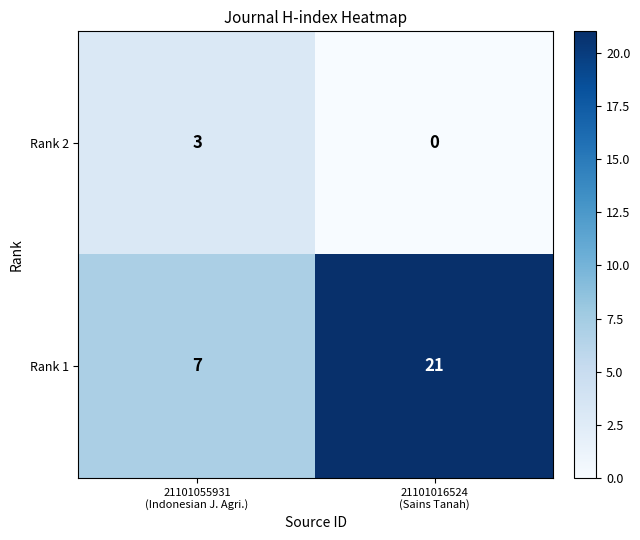

List the series in order of their overall mean, highest first.

Rank 1, Rank 2